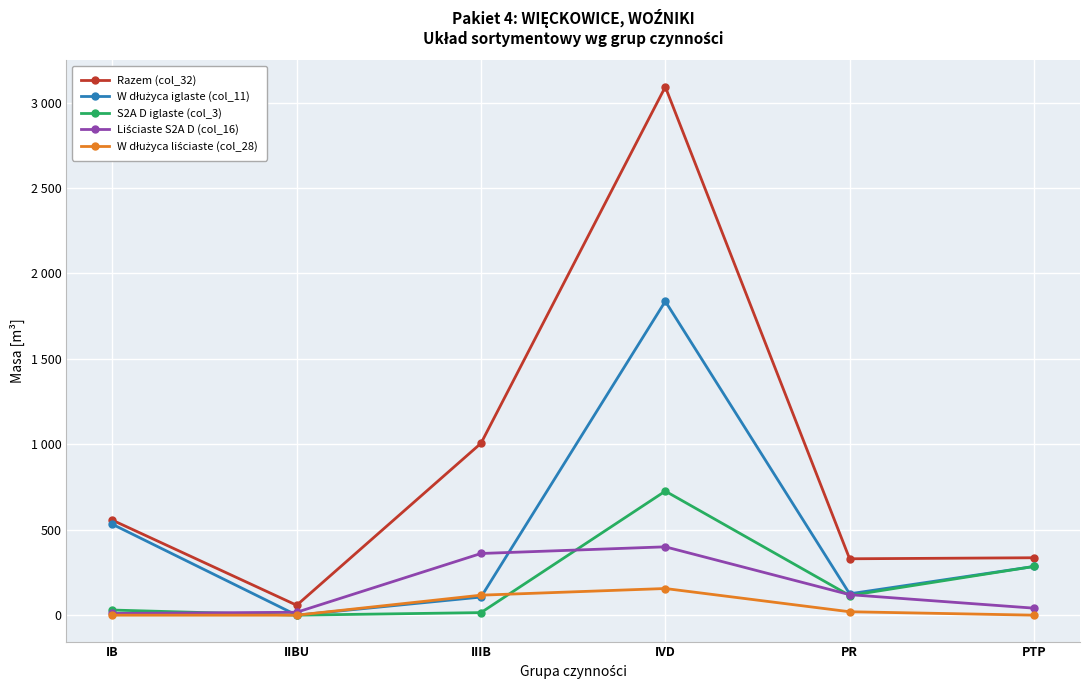

Reading left to right, list all the values displayed in this chart.

Razem (col_32): IB=556	IIBU=58	IIIB=1006	IVD=3092	PR=330	PTP=336
W dłużyca iglaste (col_11): IB=532	IIBU=0	IIIB=106	IVD=1837	PR=125	PTP=285
S2A D iglaste (col_3): IB=30	IIBU=0	IIIB=15	IVD=726	PR=115	PTP=285
Liściaste S2A D (col_16): IB=10	IIBU=17	IIIB=361	IVD=400	PR=120	PTP=41
W dłużyca liściaste (col_28): IB=0	IIBU=0	IIIB=117	IVD=156	PR=20	PTP=0